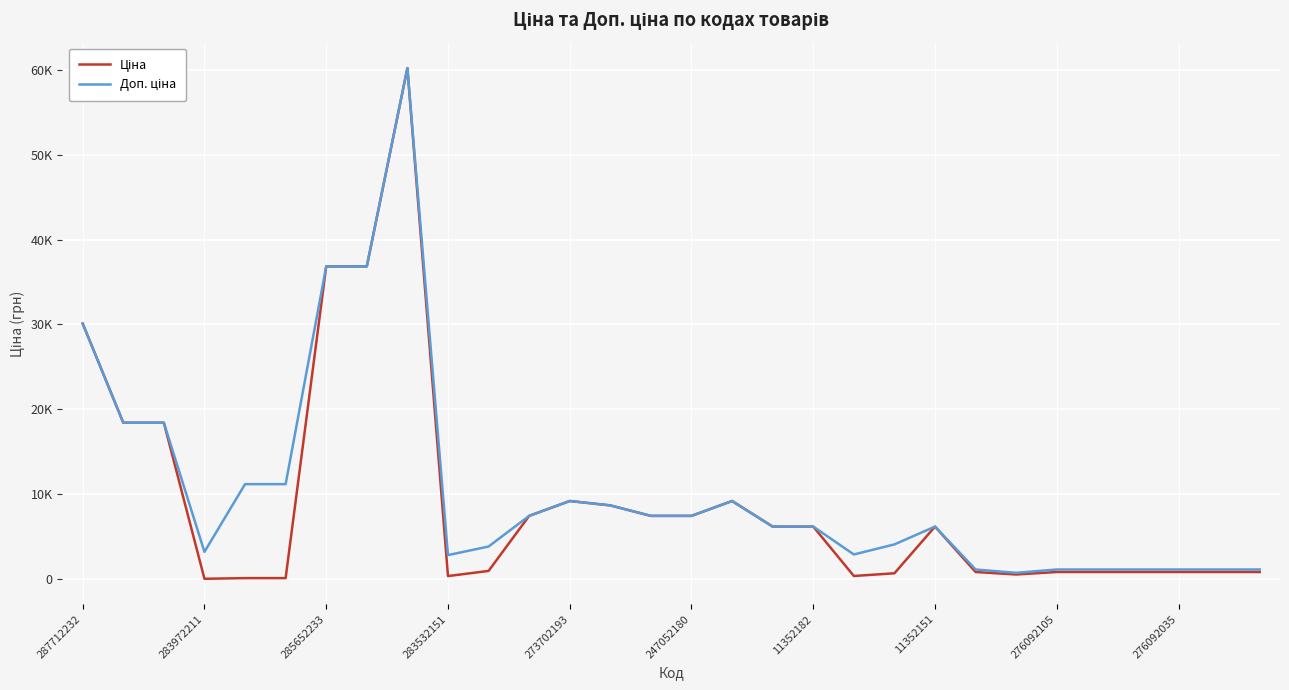

Is this an area chart (filled region under the line)?

No